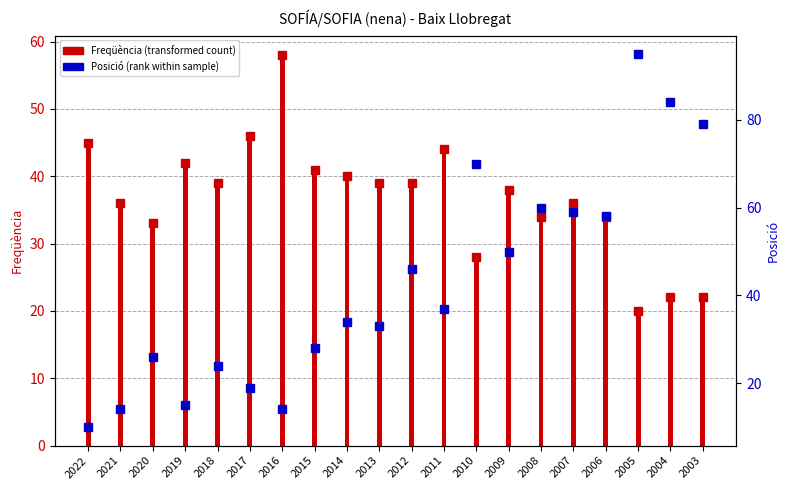

At 2009, list the series in order from smallest to largest.

Freqüència, Posició